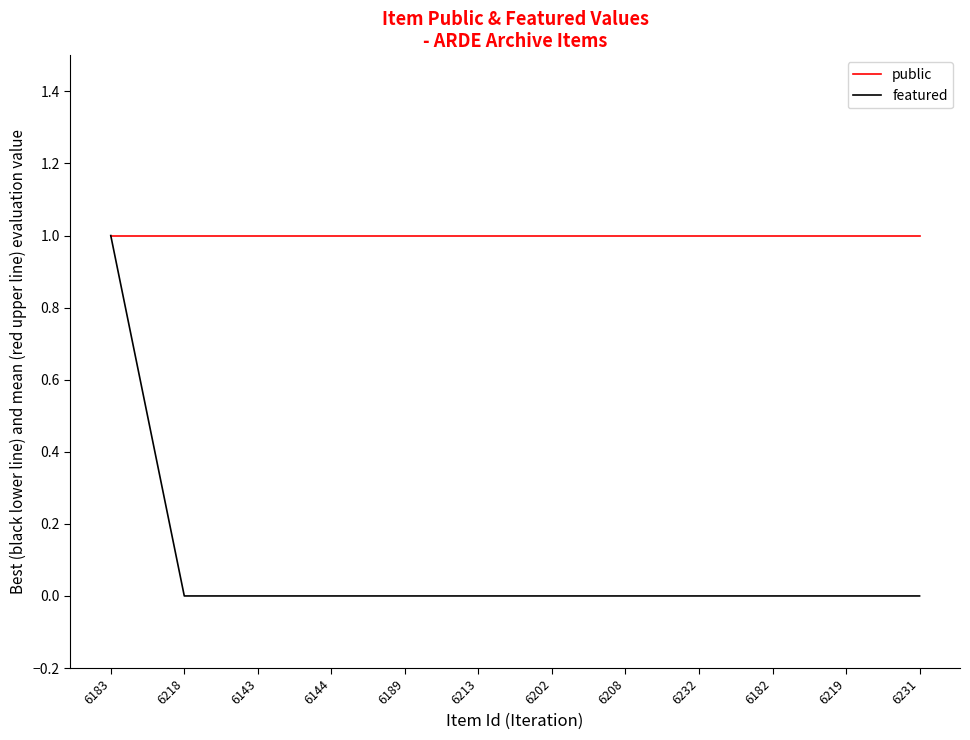

Which series has the largest range (max minus min)?

featured